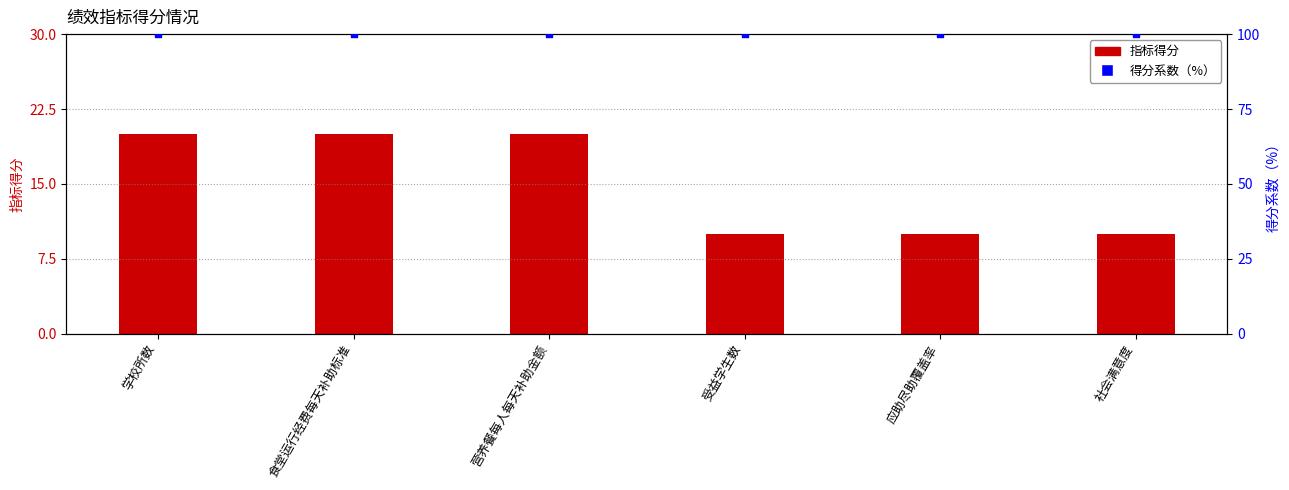

Which series has the largest Y range (max minus min)?

指标得分